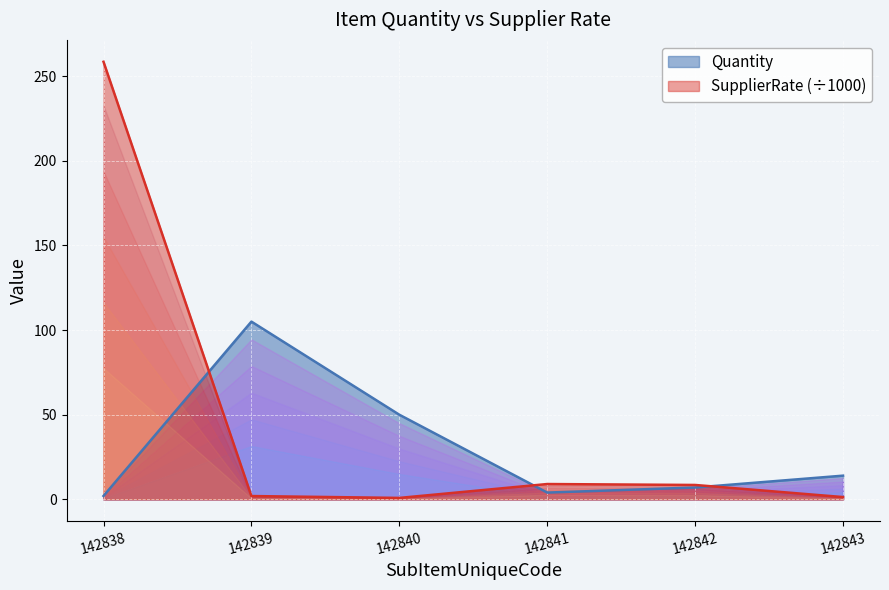

What is the lowest value of the SupplierRate series?

0.8